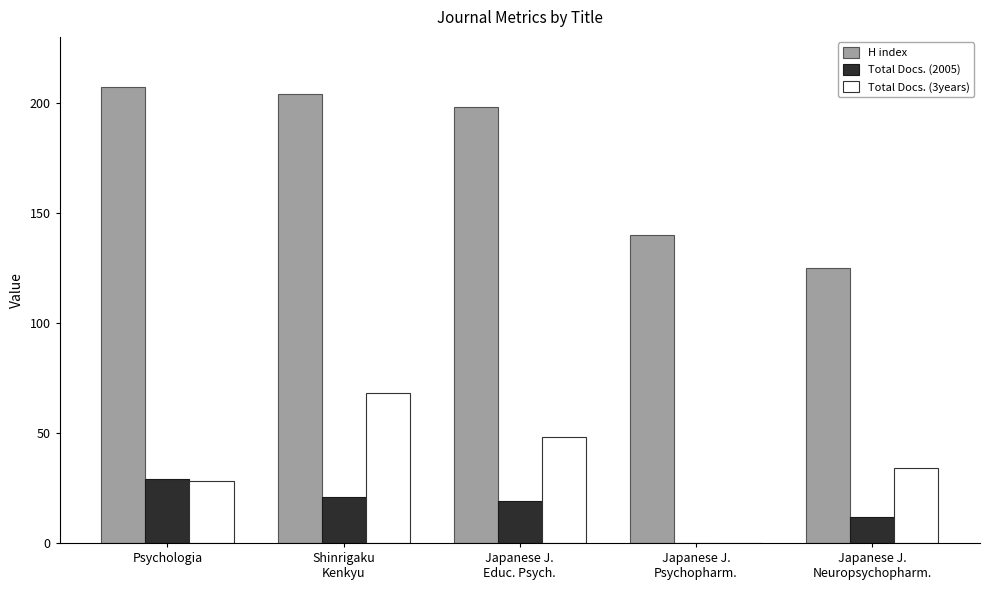

What is the sum of all H index values?

874